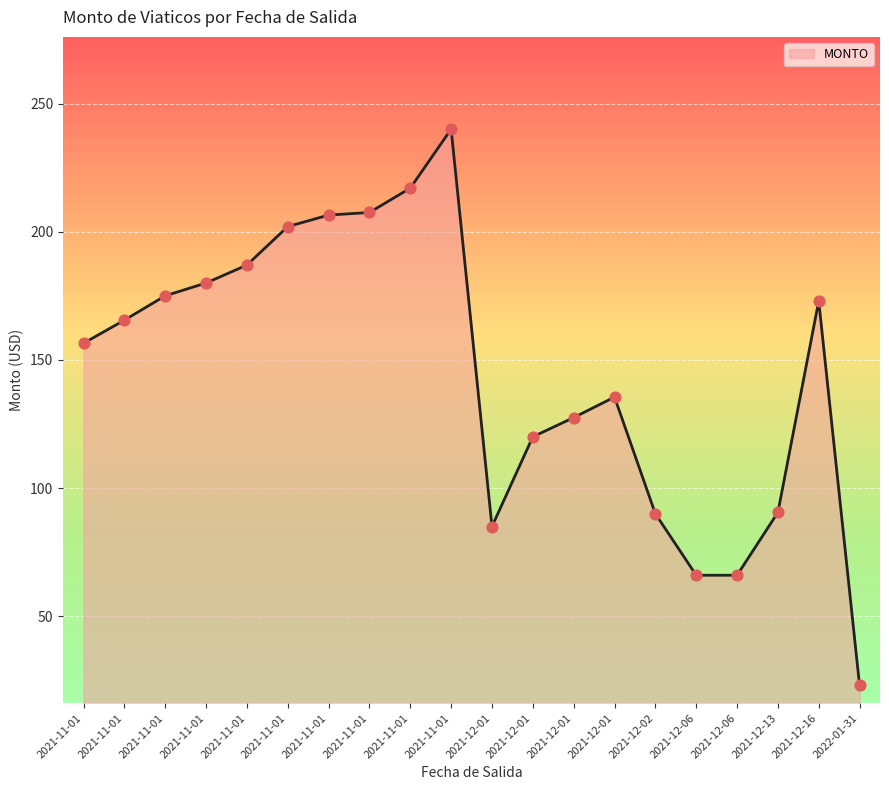

Between 2021-12-06 and 2021-12-16, which is larger?

2021-12-16